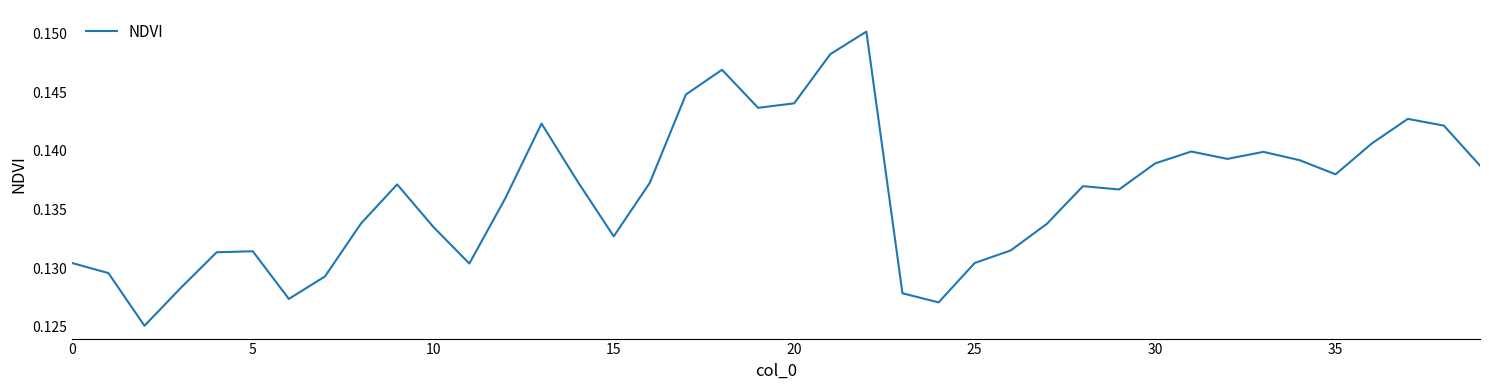

Does the chart have visible grid lines?

No